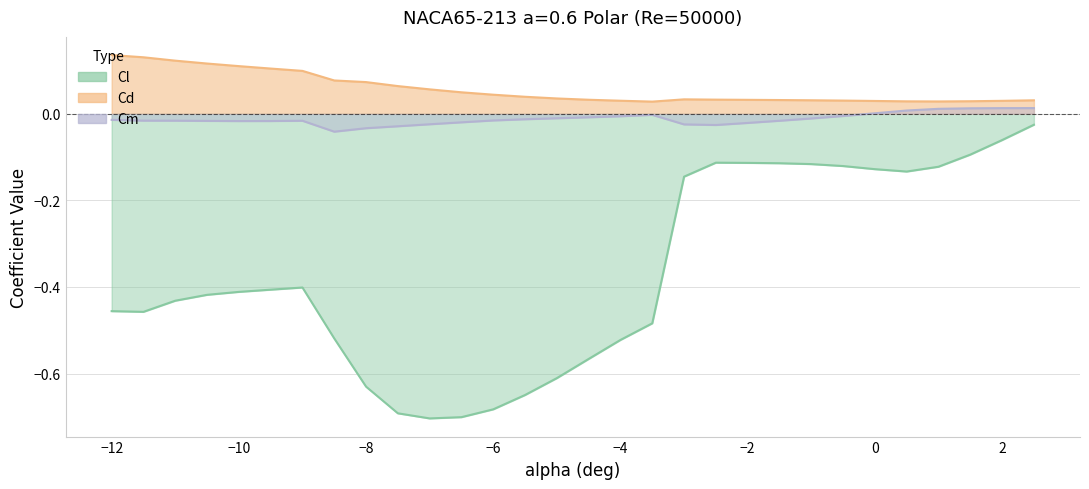

True or false: Cd has more than 1 points higher than both neighbors.

False